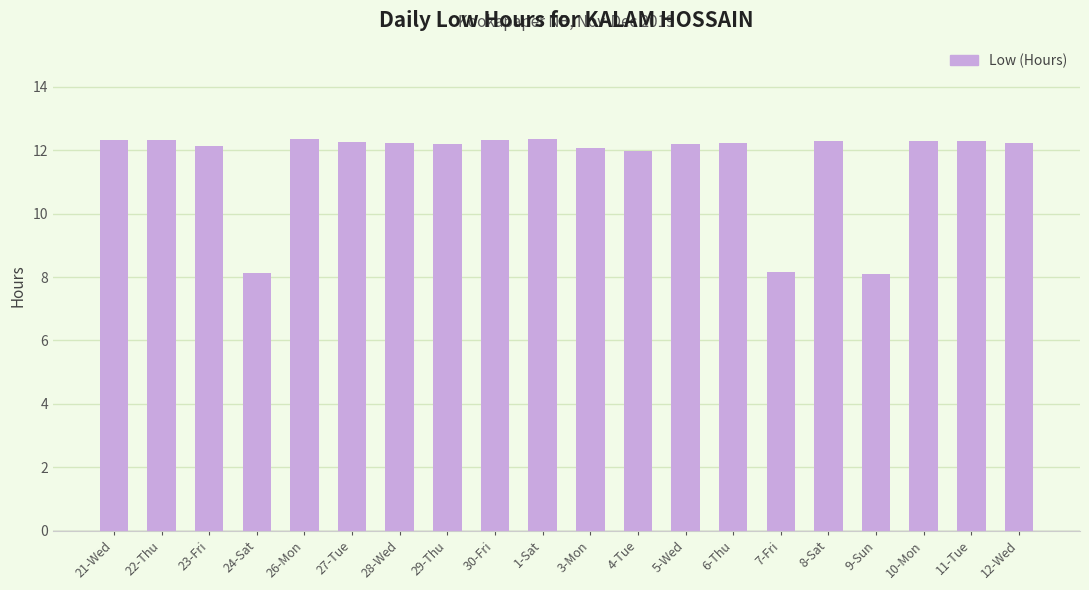

The value at 28-Wed is 12.2. True or false?

True